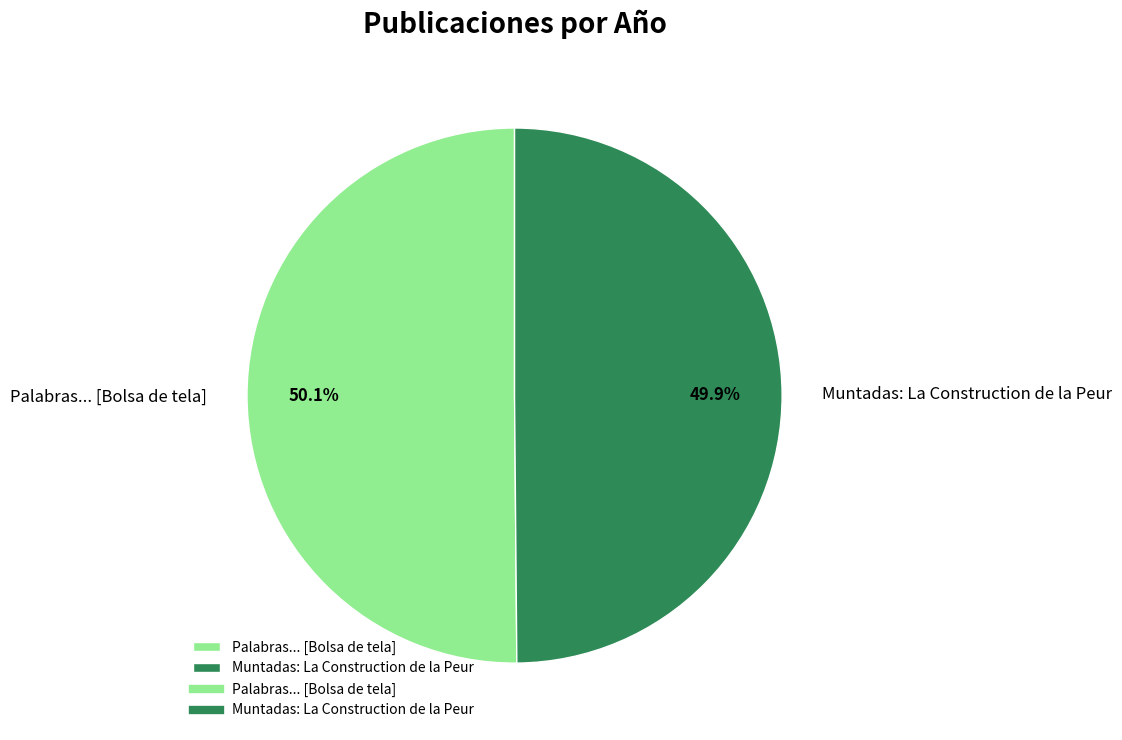

How many segments does this pie chart have?

2